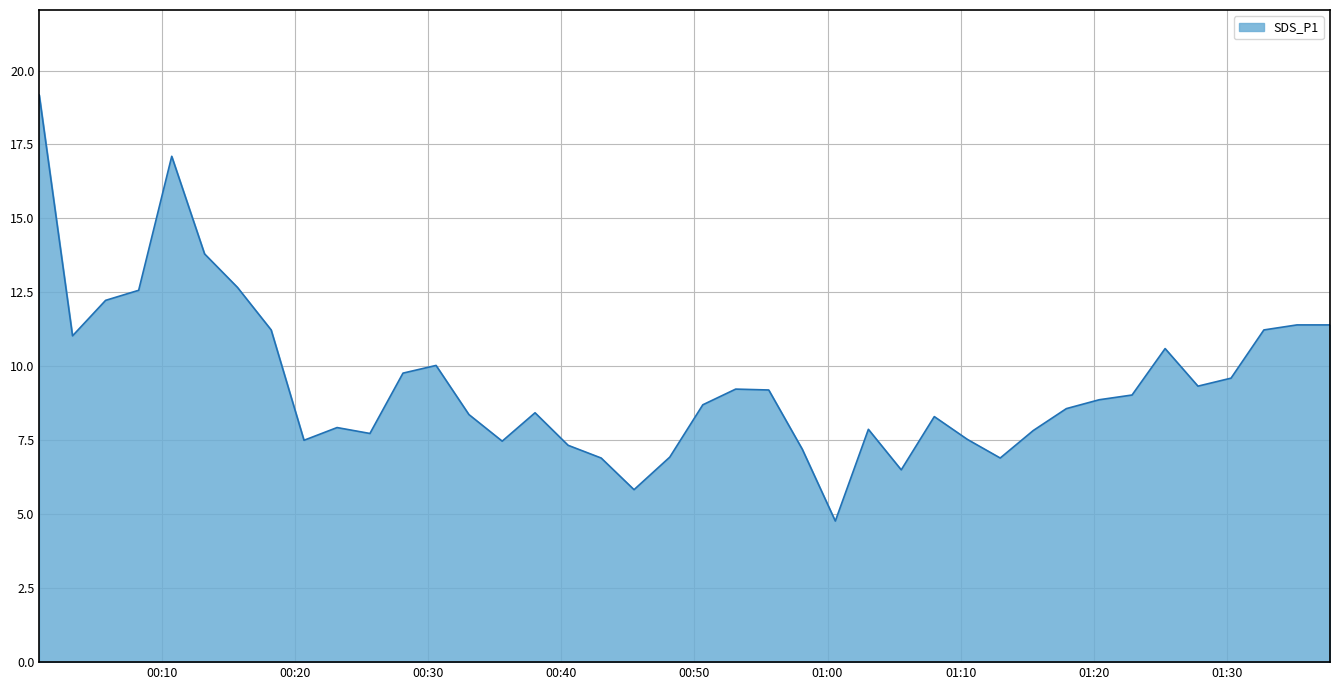

What is the smallest value displayed?

4.8